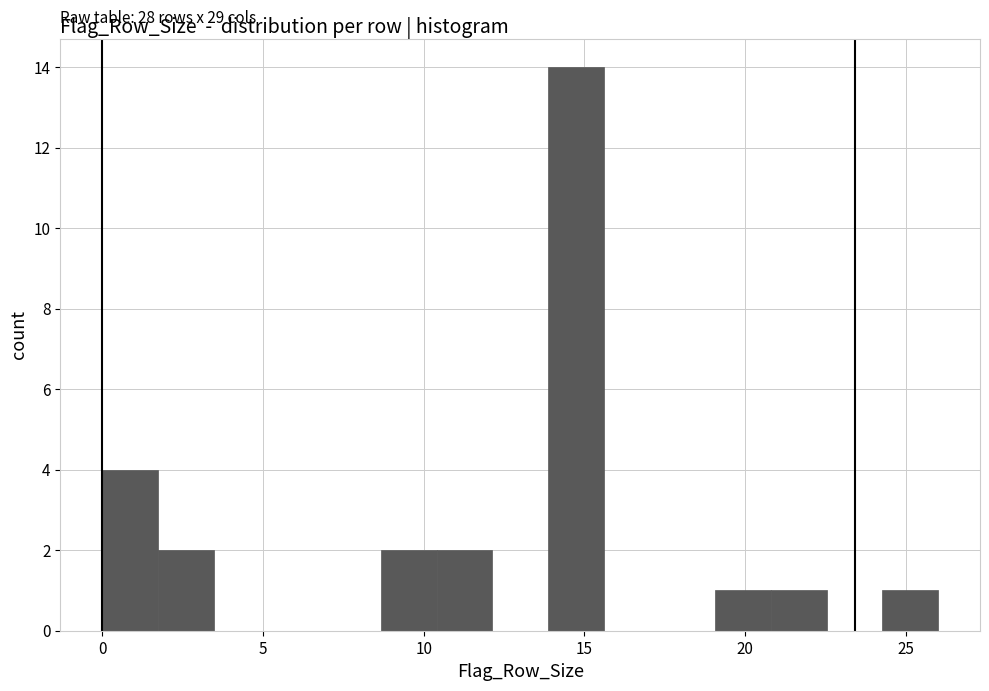

Read against the x-axis, roughly where is the centre of the tallest bar?

14.5